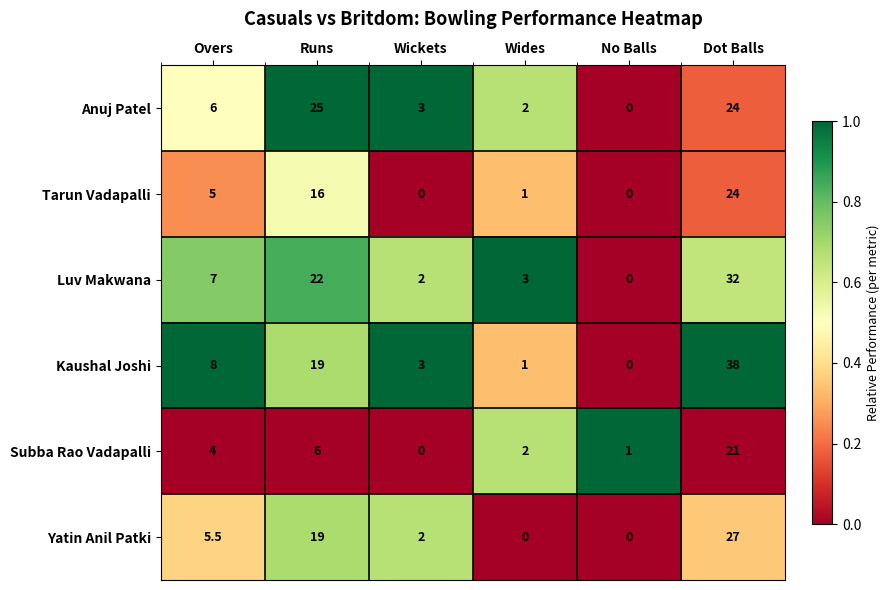

Where is Yatin Anil Patki nearest to the value 13?

Runs